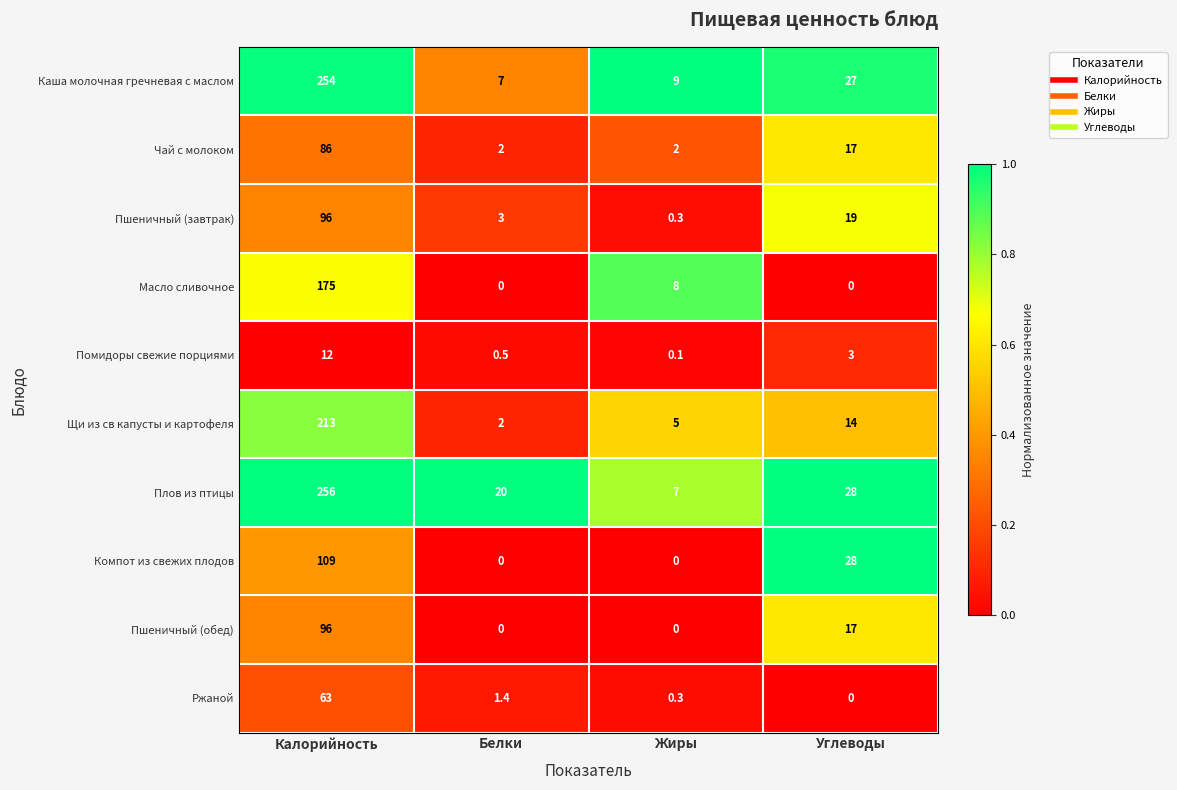

What is the maximum value shown in the chart?

256.0